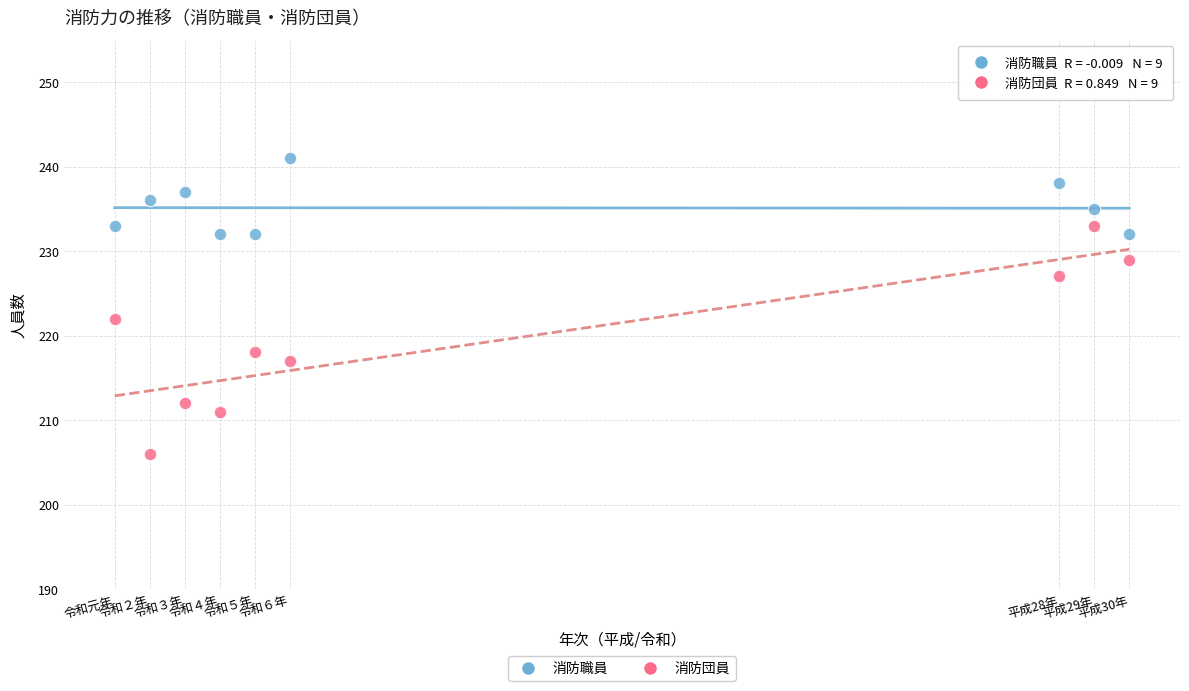

Which series contains the highest Y value?

消防職員